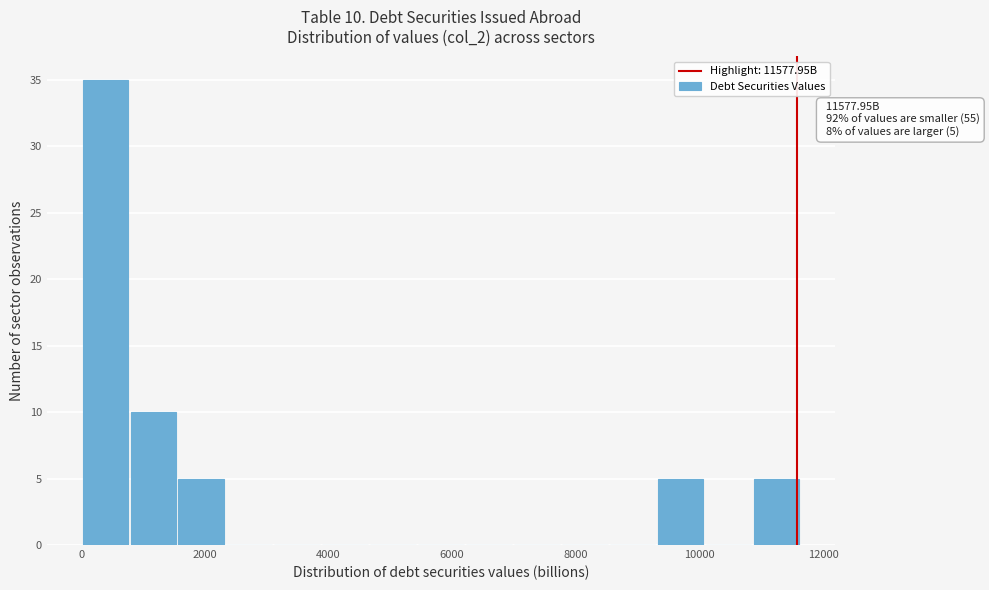

Around what value on the x-axis is the tallest bar? Give the approximate position of its centre, as read against the axis.

400